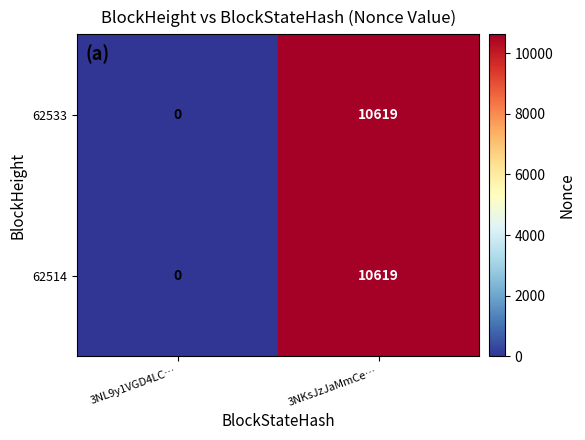

Is it true that 62514 equals 6858 at 3NL9y1VGD4LC…?

False